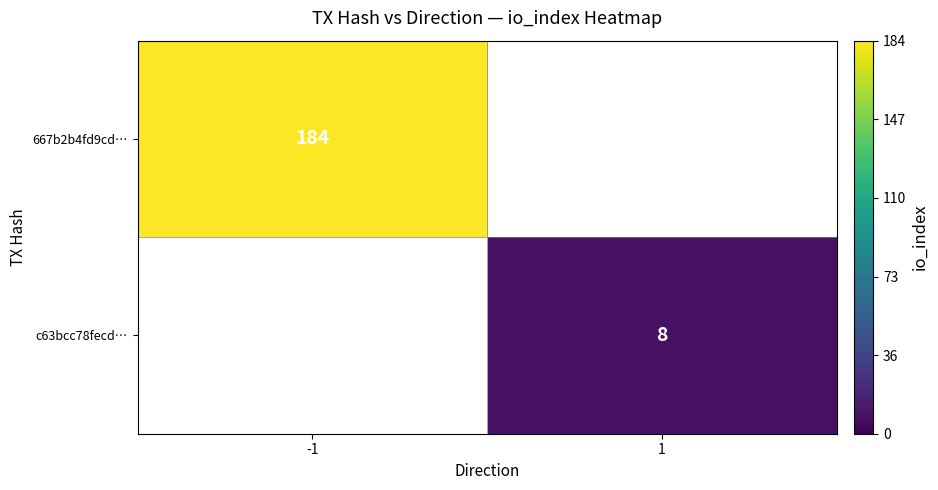

The 667b2b4fd9cd… series shows 184 at -1. True or false?

True